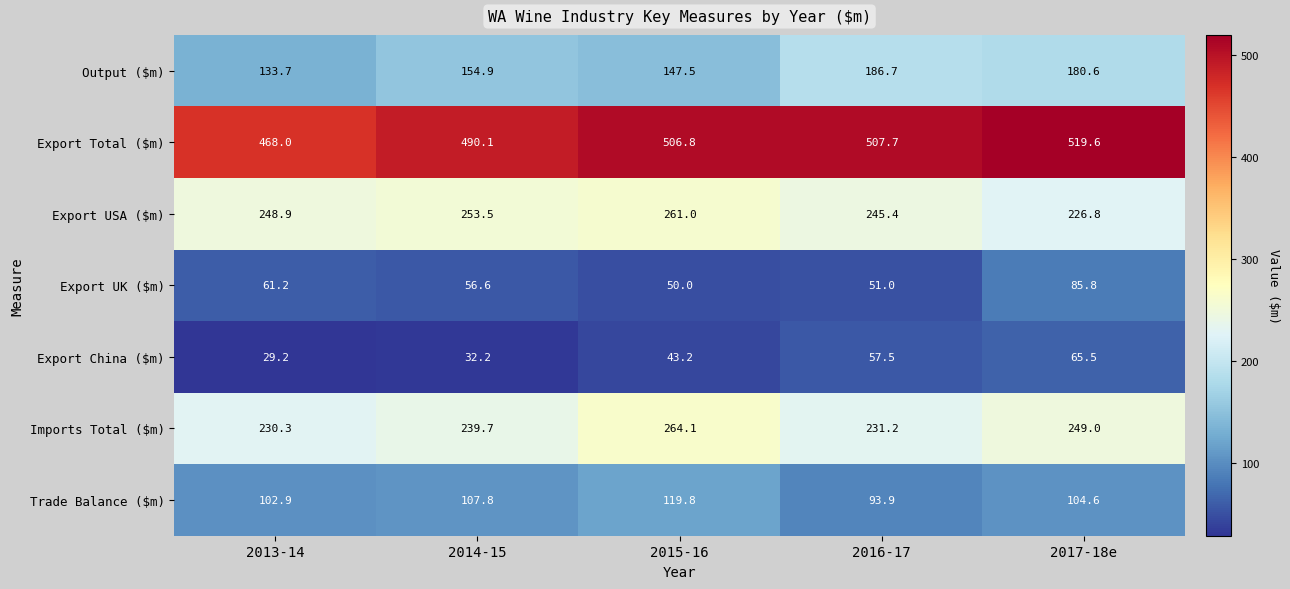

What is the sum of all Export China ($m) values?

227.6